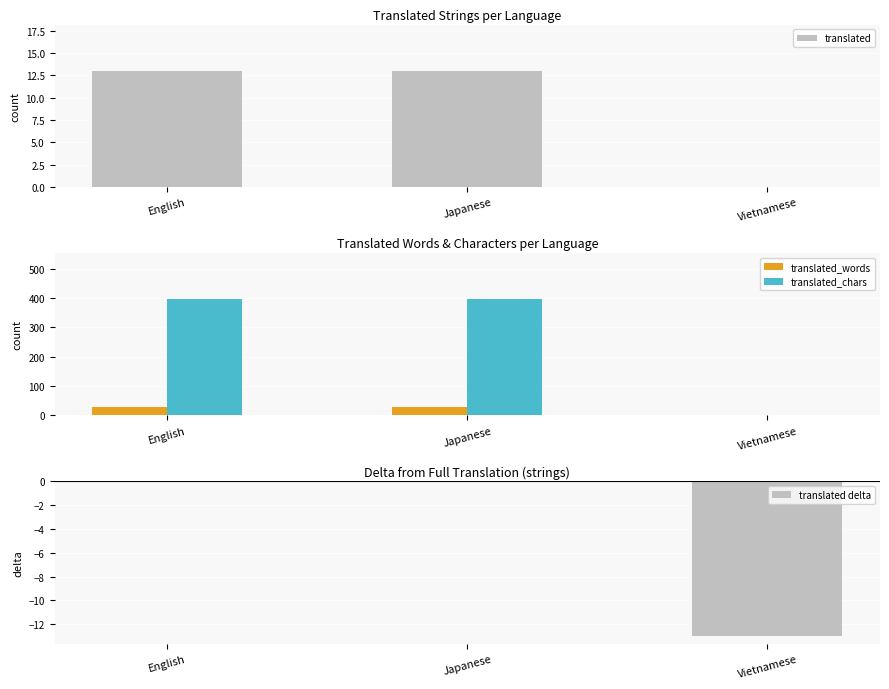

Where is translated_words nearest to the value 14?

Vietnamese